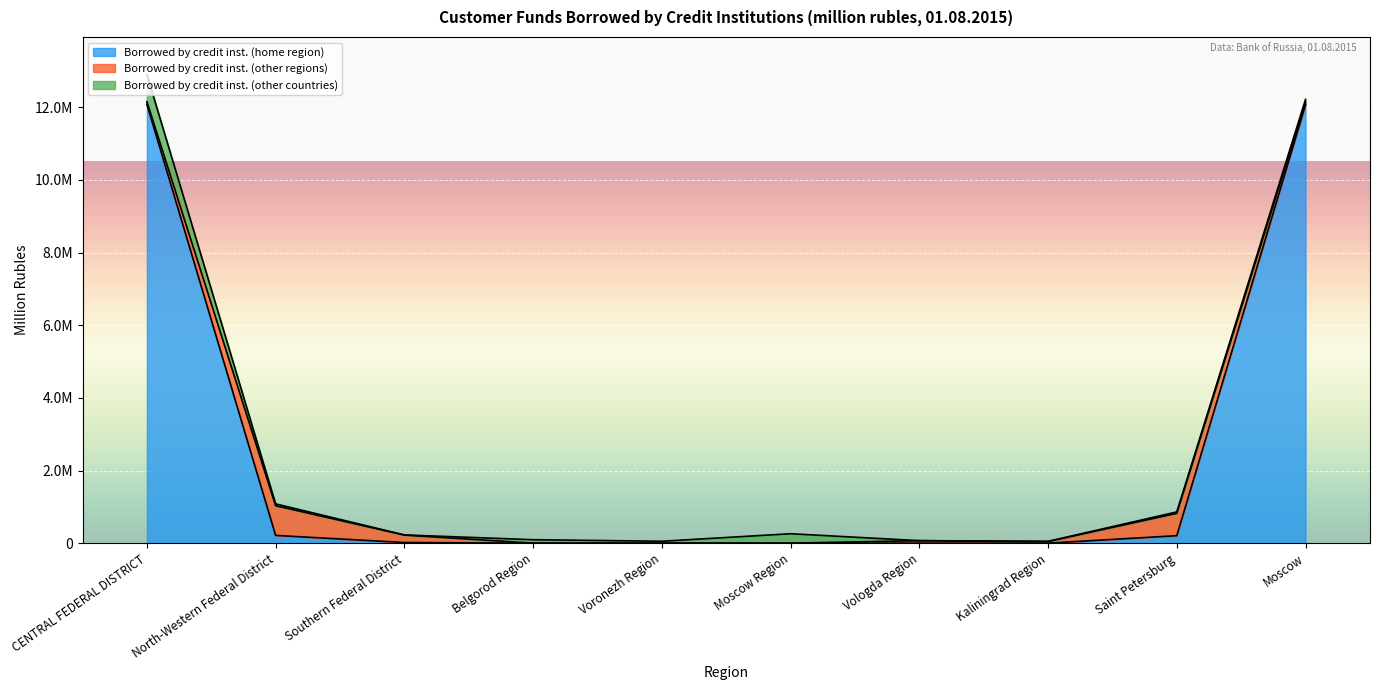

Where is the first local maximum for Borrowed by credit inst. (home region)?

Vologda Region